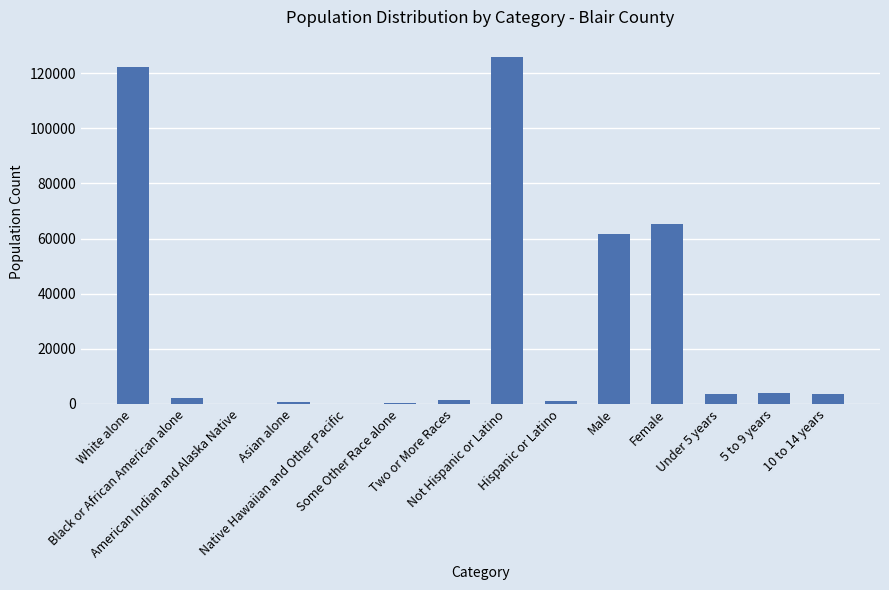

At which label is the value closest to 62944?

Male